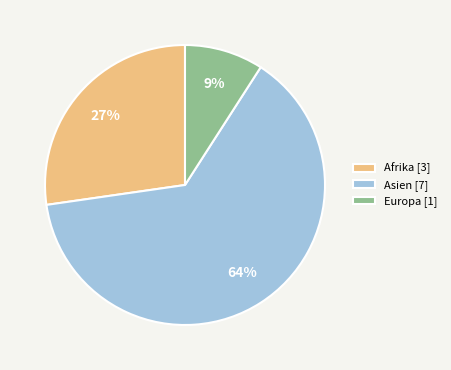

How many segments does this pie chart have?

3